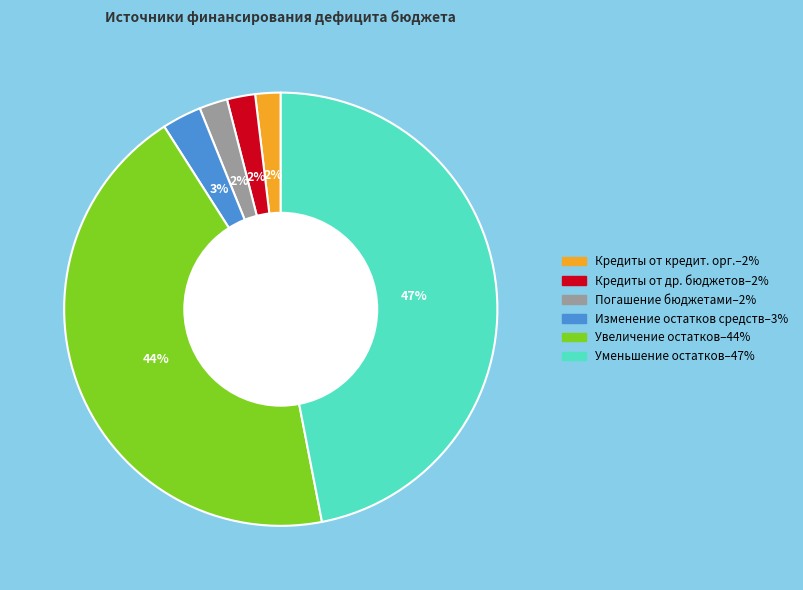

To the nearest percent, what is the average slice percentage?

17%